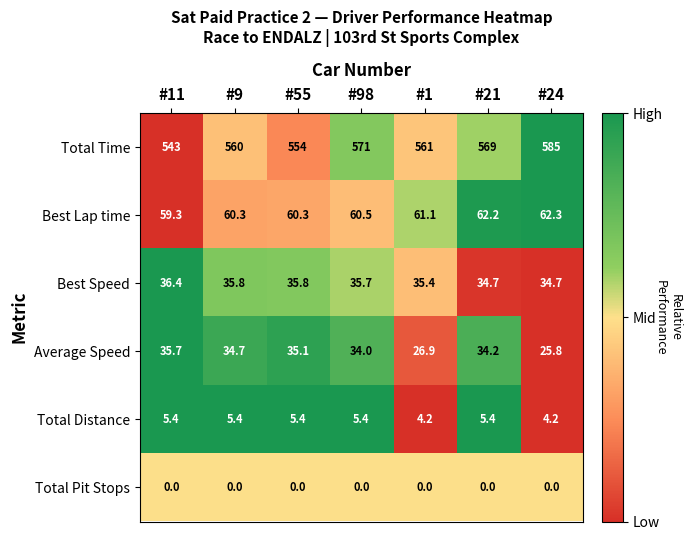

Where is Average Speed nearest to the value 30?

#1